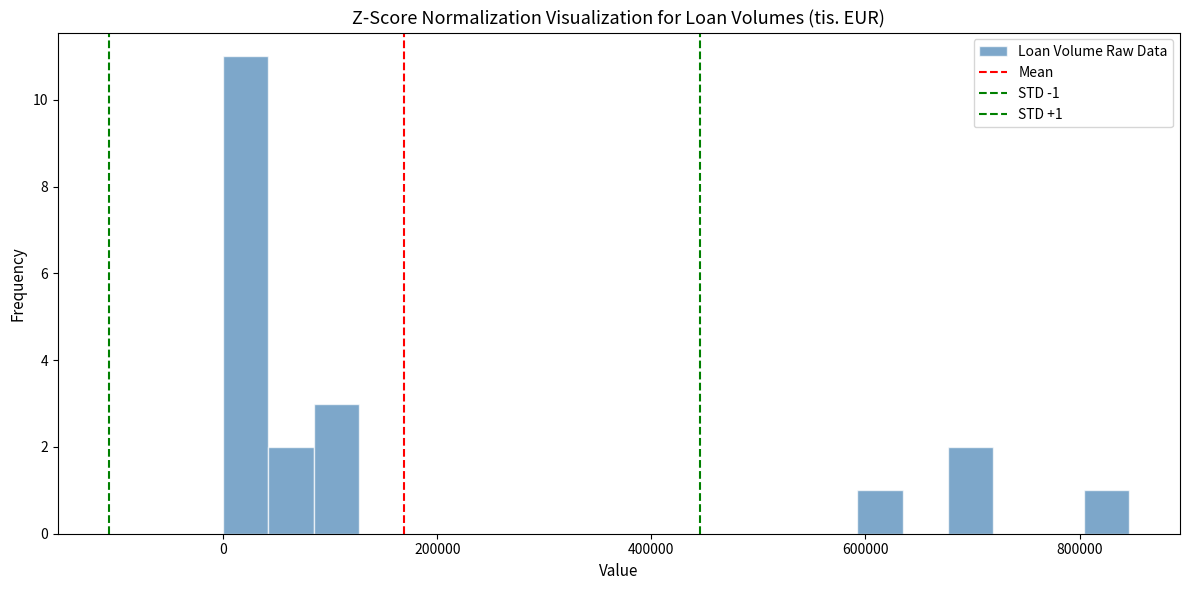

Read against the x-axis, roughly where is the centre of the tallest bar?

20000